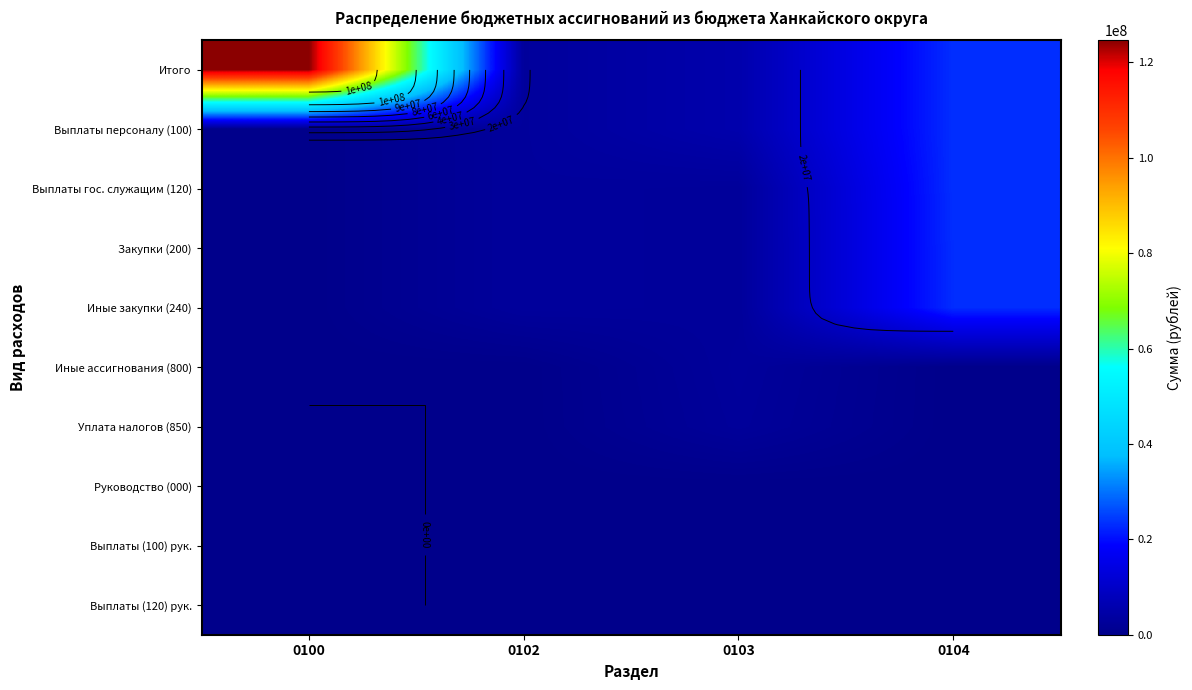

List the series in order of their peak value, lowest first.

Руководство (000), Выплаты (100) рук., Выплаты (120) рук., Уплата налогов (850), Иные ассигнования (800), Закупки (200), Иные закупки (240), Выплаты персоналу (100), Выплаты гос. служащим (120), Итого